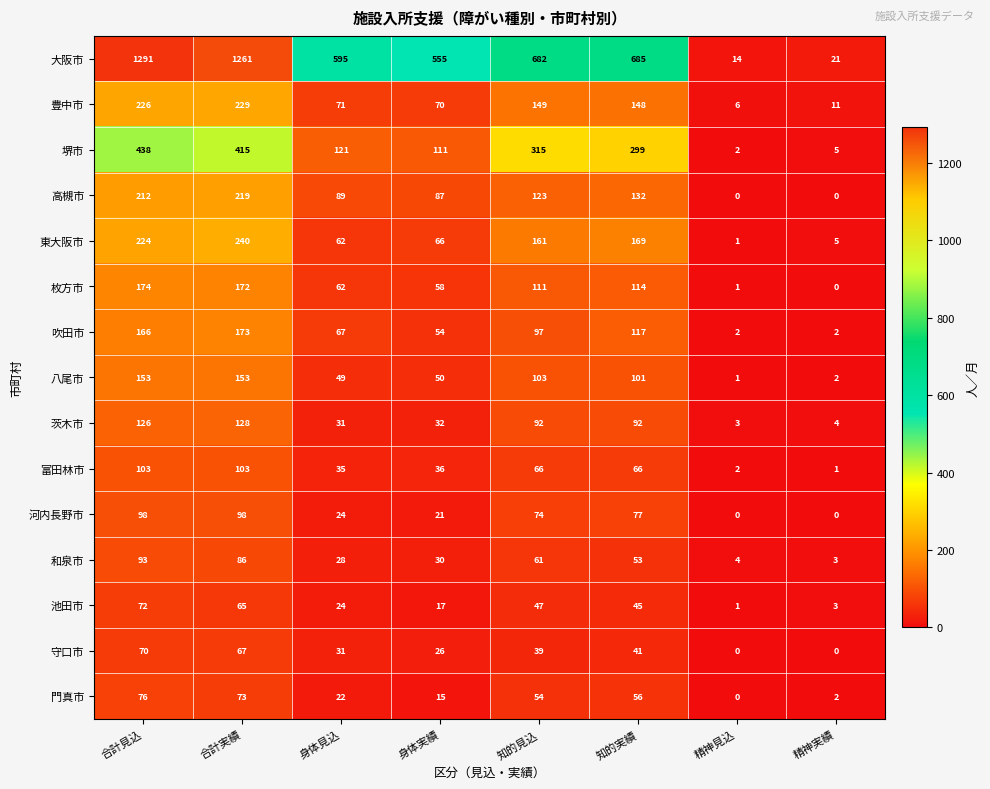

Which series changed the most between 知的実績 and 精神実績?

大阪市